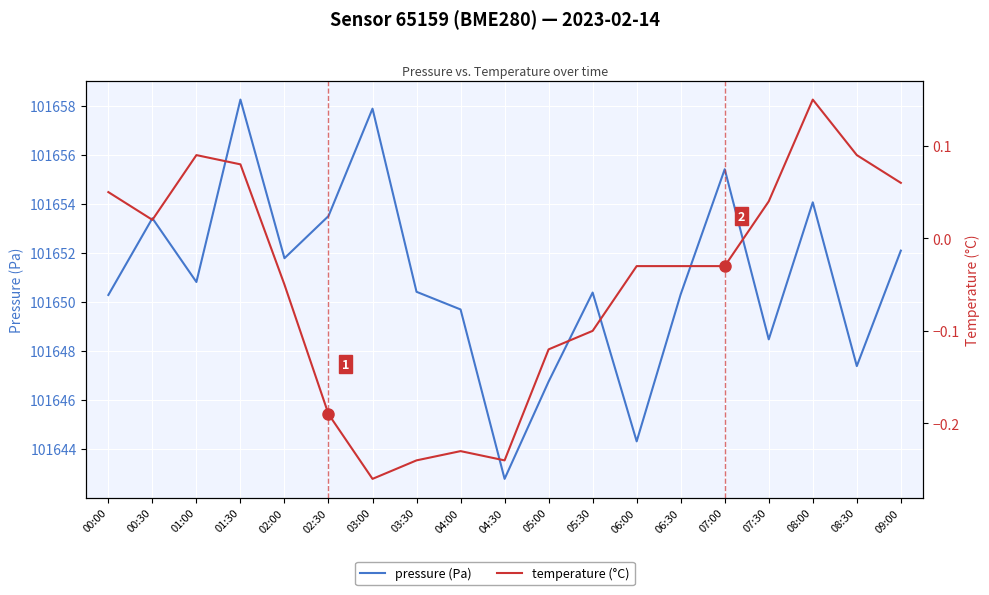

Where does the temperature (°C) series first go above 0?

00:00